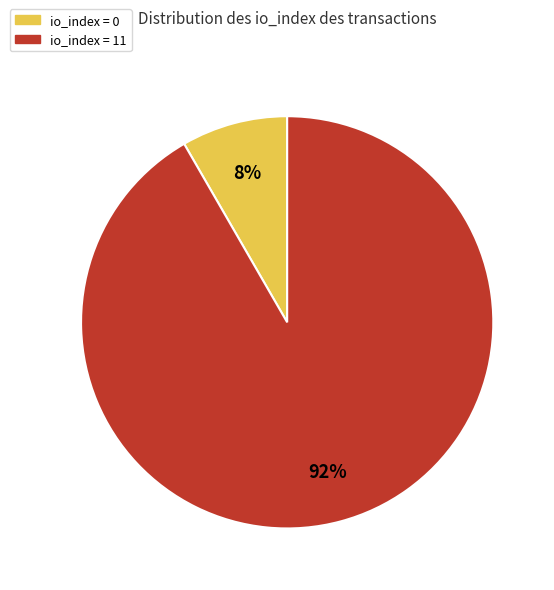

To the nearest percent, what is the average slice percentage?

50%